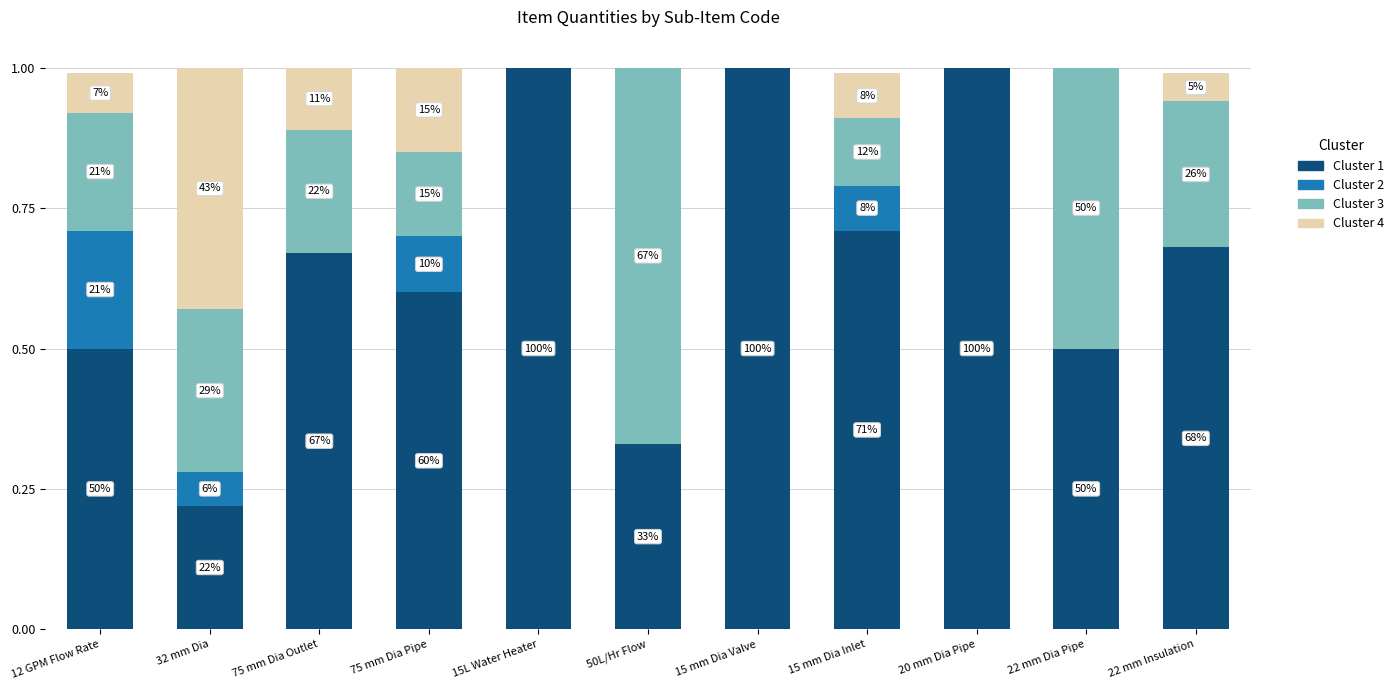

What is the difference between the maximum and second lowest values in the Cluster 4 series?

0.4